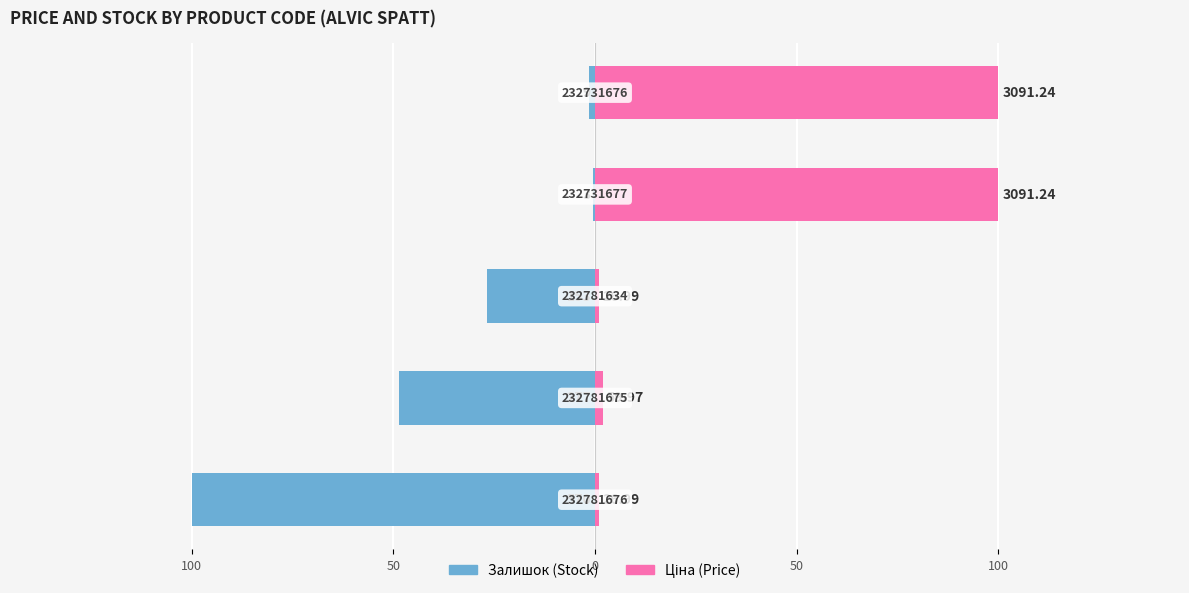

What are all the series names shown in the legend?

Залишок, Ціна